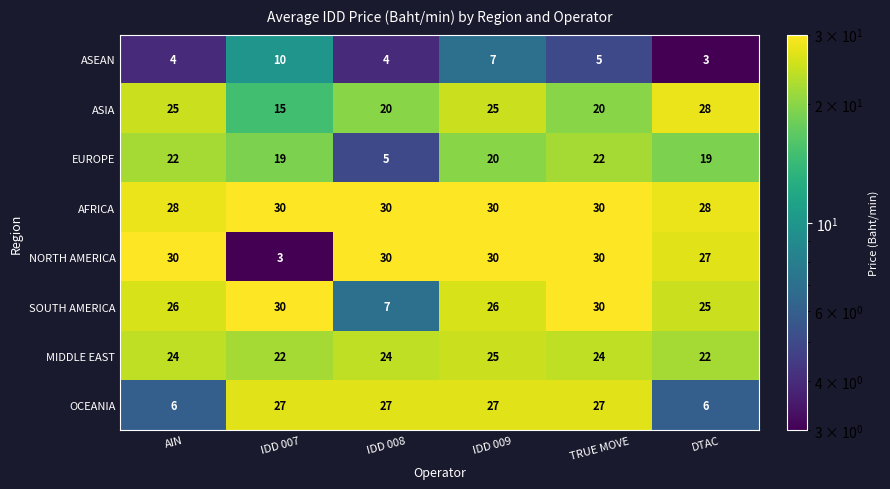

What is the average value of the OCEANIA series?

20